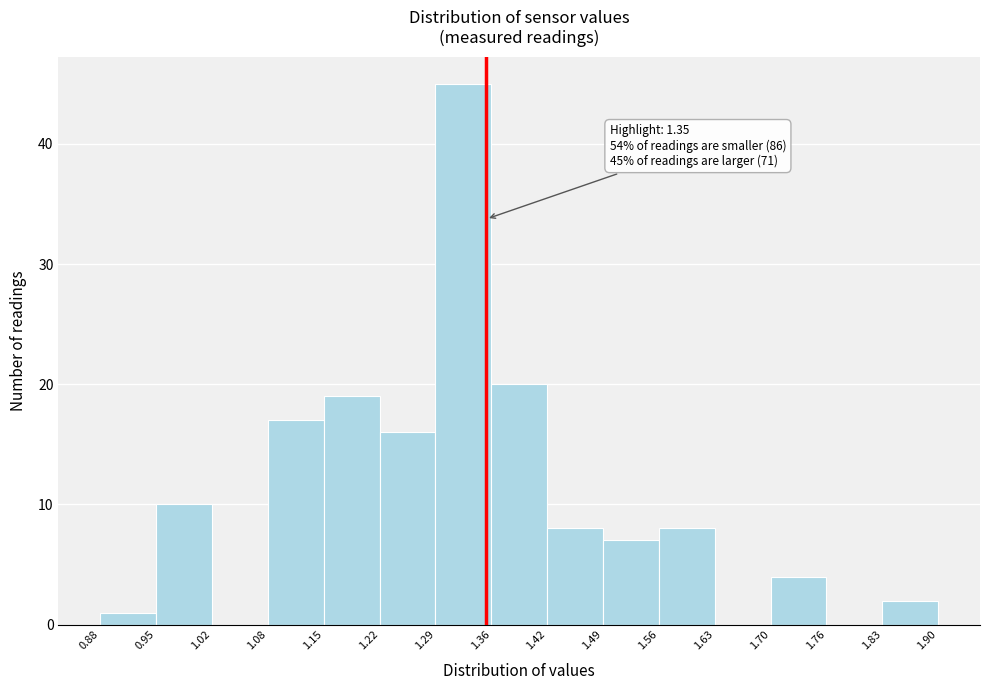

Over which range of the x-axis is the bar tallest?

1.29 to 1.36